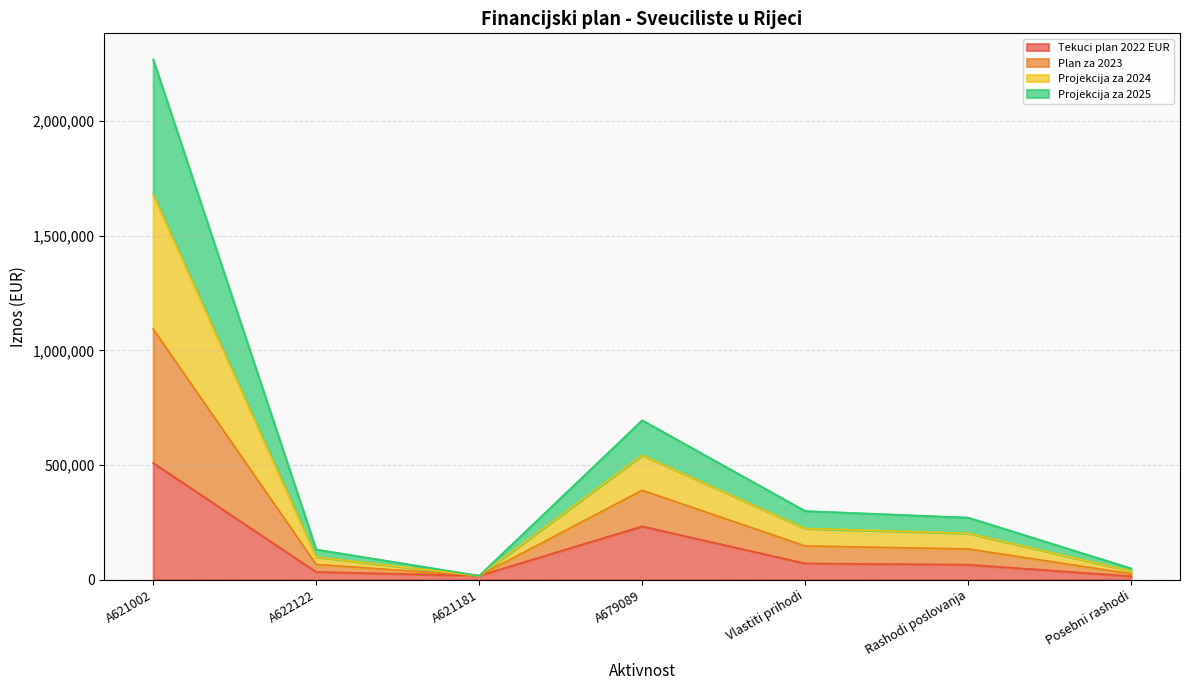

At which category is the sum across all series the highest?

A621002